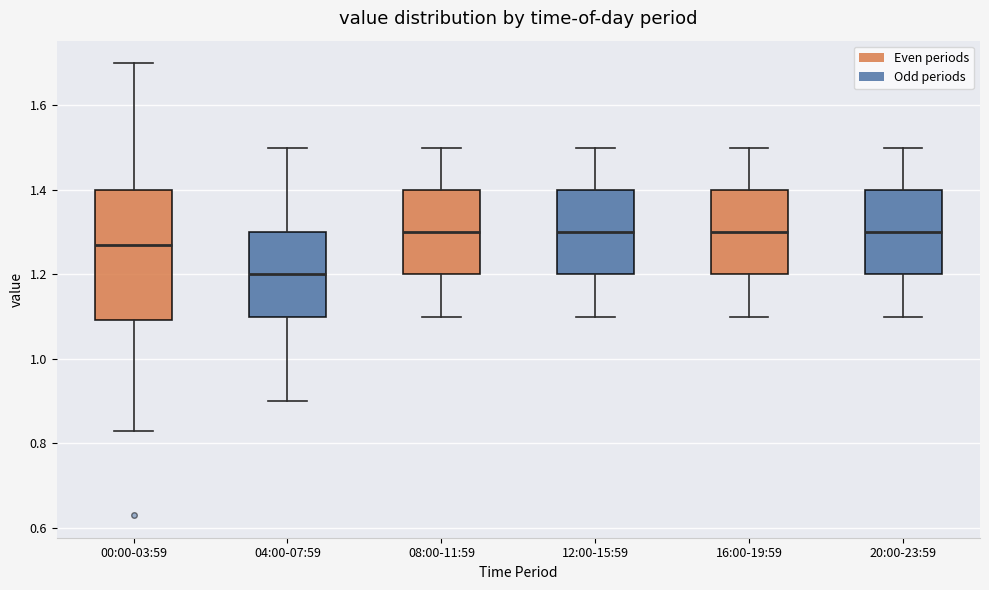

Which box is the tallest, from its lower edge to its upper edge?

00:00-03:59